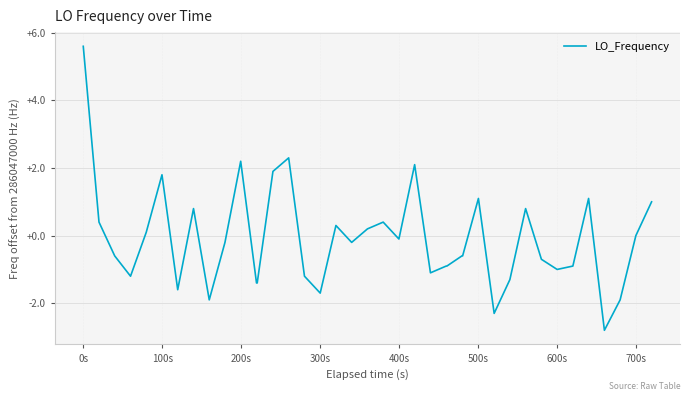

What is the difference between the maximum and minimum values?

8.4